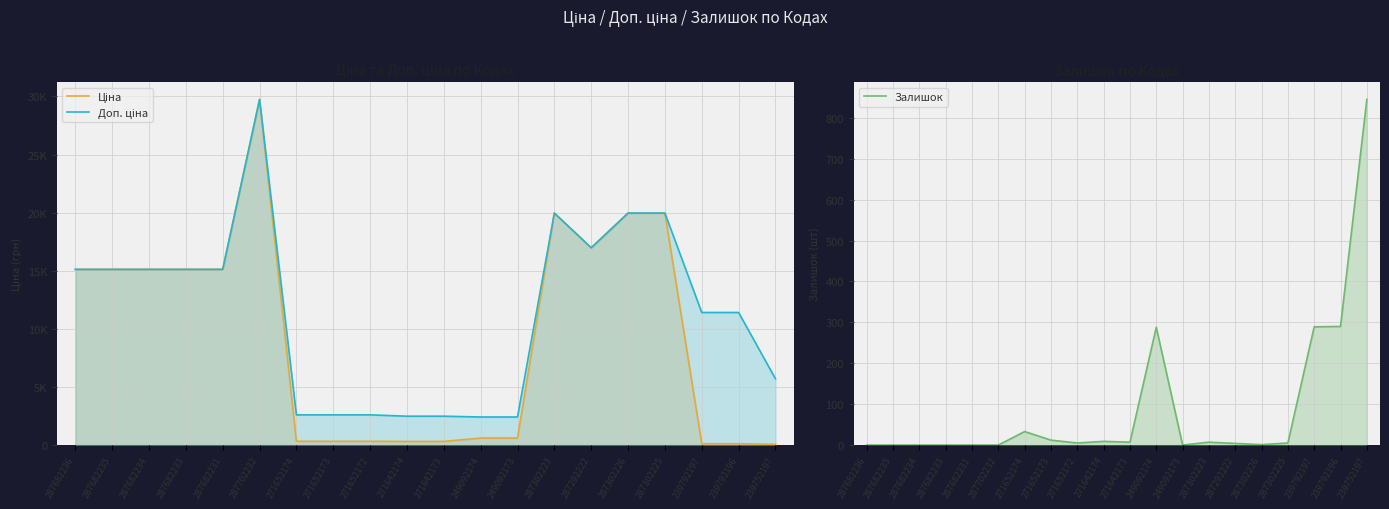

What is the total value across all series at 271642174?

2801.7